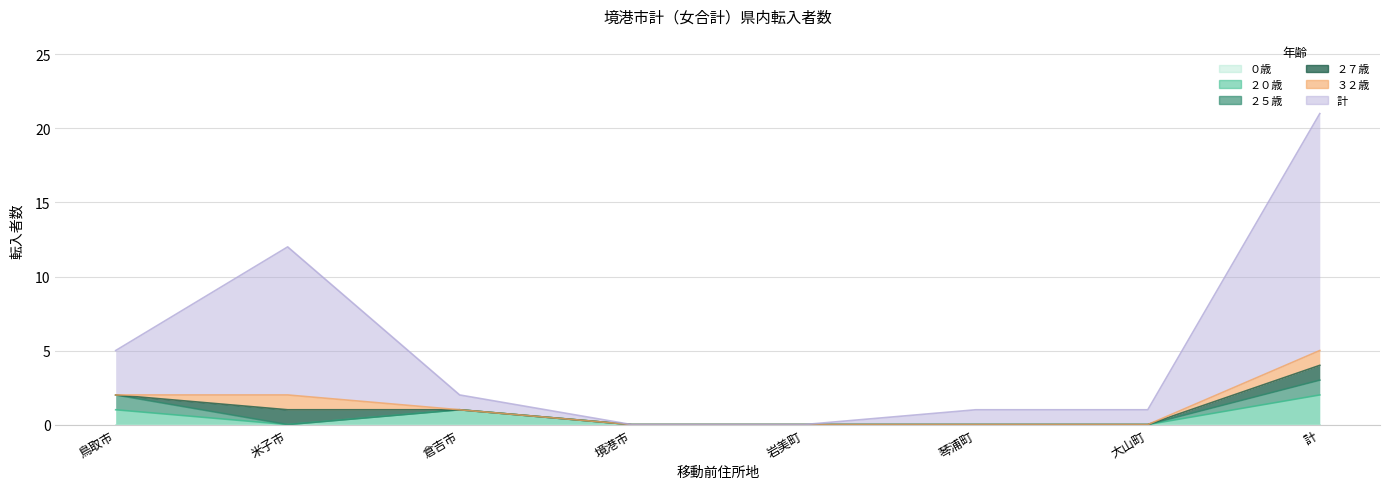

What is the value of the ３２歳 point at the 2nd from the left?

1